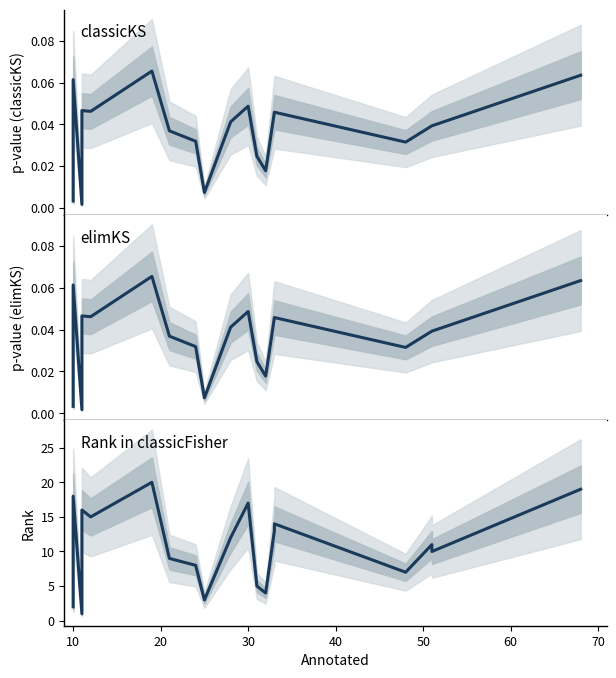

Reading right to left, what are all the values shown in this chart?

classicKS: 0.1	0.0	0.0	0.0	0.0	0.0	0.0	0.0	0.0	0.0	0.0	0.0	0.0	0.1	0.0	0.0	0.0	0.1	0.0	0.0
elimKS: 0.1	0.0	0.0	0.0	0.0	0.0	0.0	0.0	0.0	0.0	0.0	0.0	0.0	0.1	0.0	0.0	0.0	0.1	0.0	0.0
Rank in classicFisher: 19.0	10.0	11.0	7.0	14.0	13.0	4.0	5.0	17.0	12.0	3.0	8.0	9.0	20.0	15.0	16.0	1.0	18.0	6.0	2.0